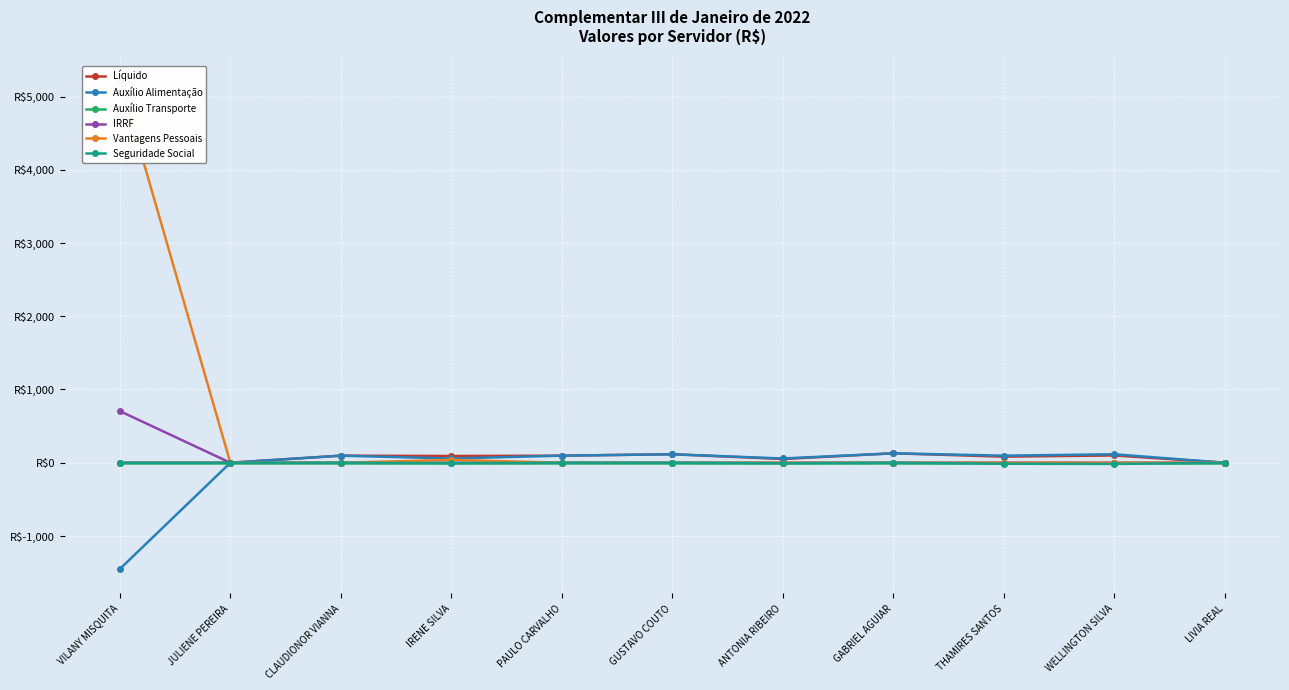

True or false: IRRF has a value of 0.0 at ANTONIA RIBEIRO.

True